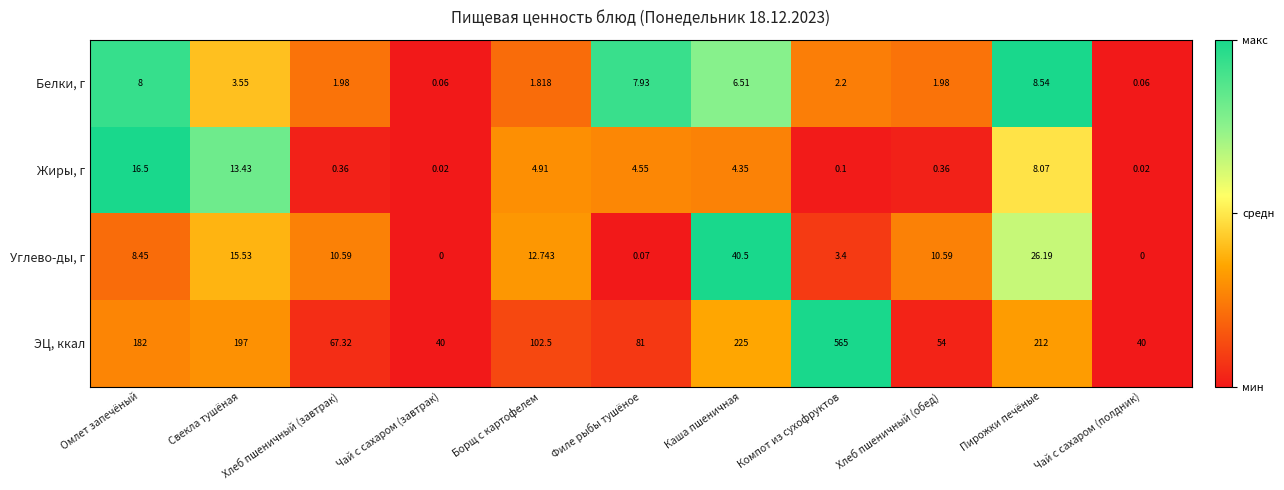

What is the spread (max minus min) of values at Филе рыбы тушёное?

80.9